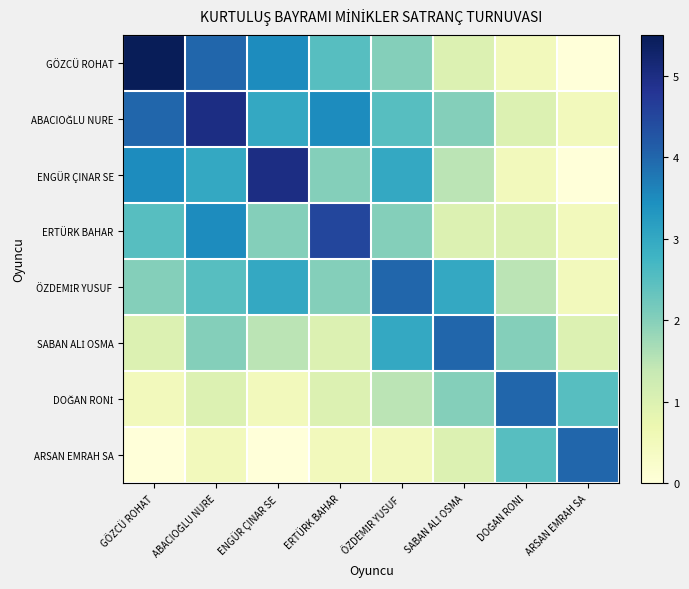

Between SABAN ALİ OSMA and DOĞAN RONİ, which series saw the biggest shift?

SABAN ALİ OSMA